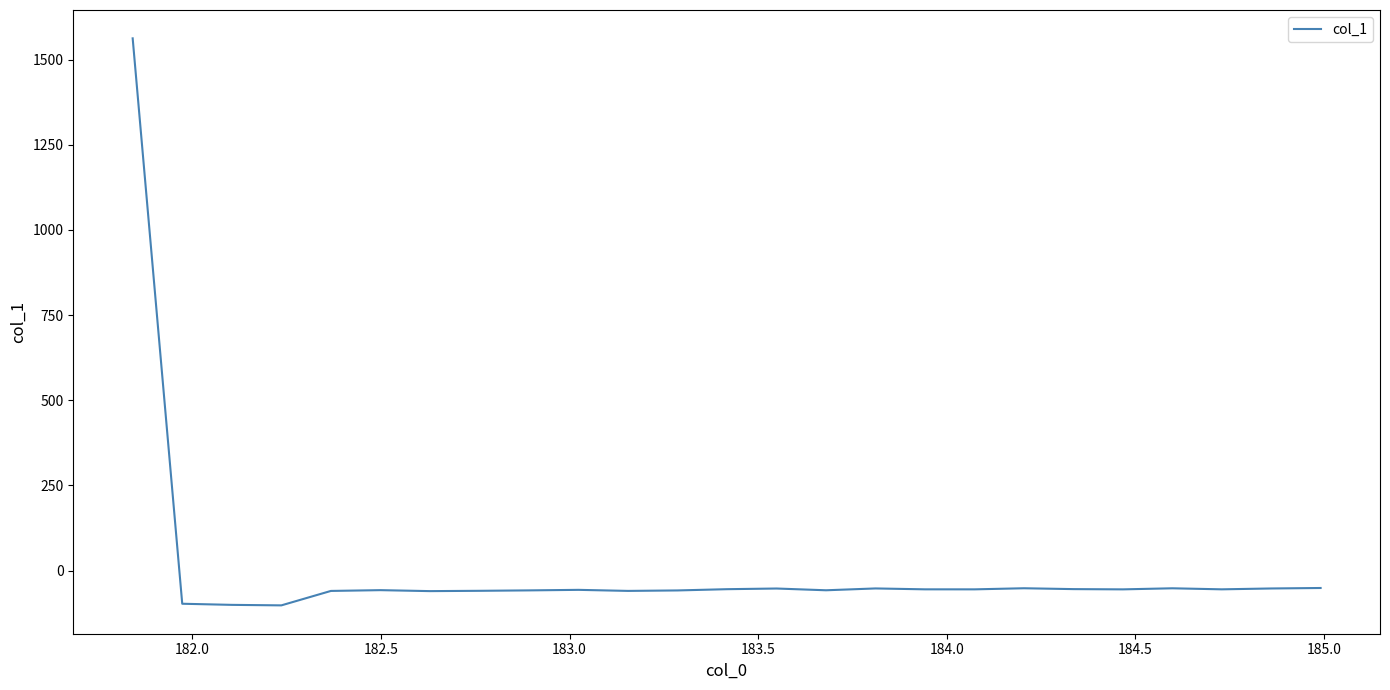

What is the difference between the maximum and minimum values?

1664.3